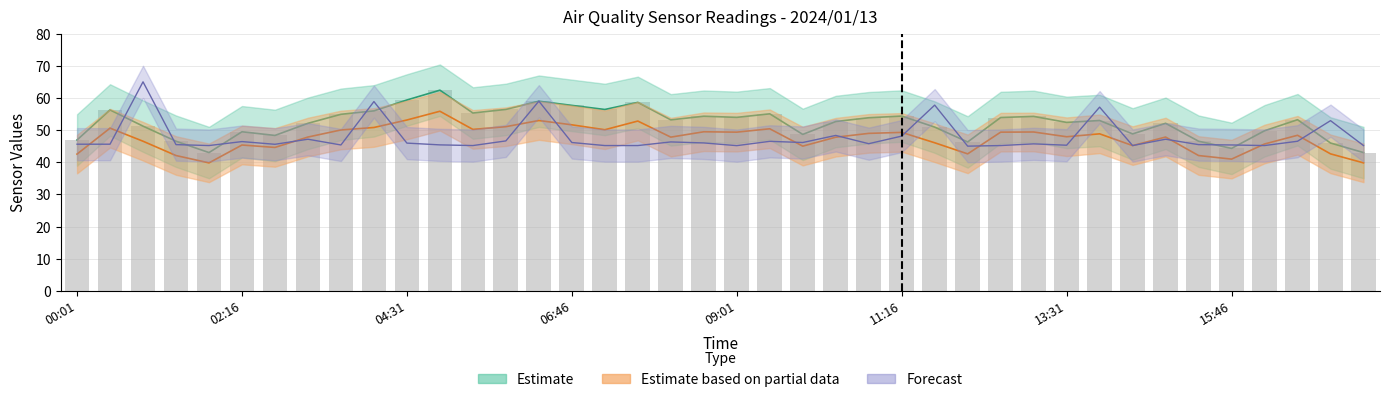

What is the average value?

52.3